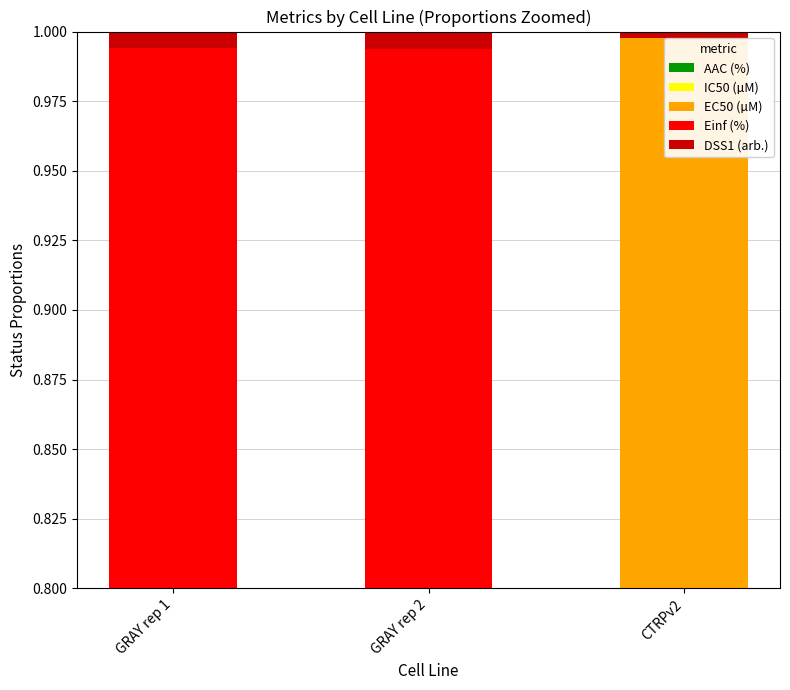

What is the spread (max minus min) of values at GRAY rep 1?

0.6